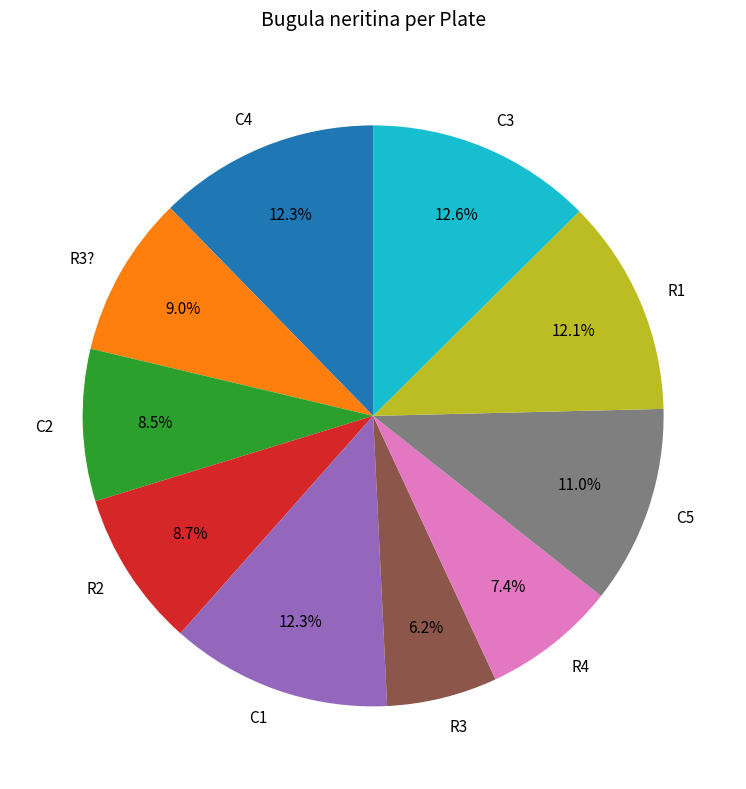

Which has a higher value, R2 or R4?

R2